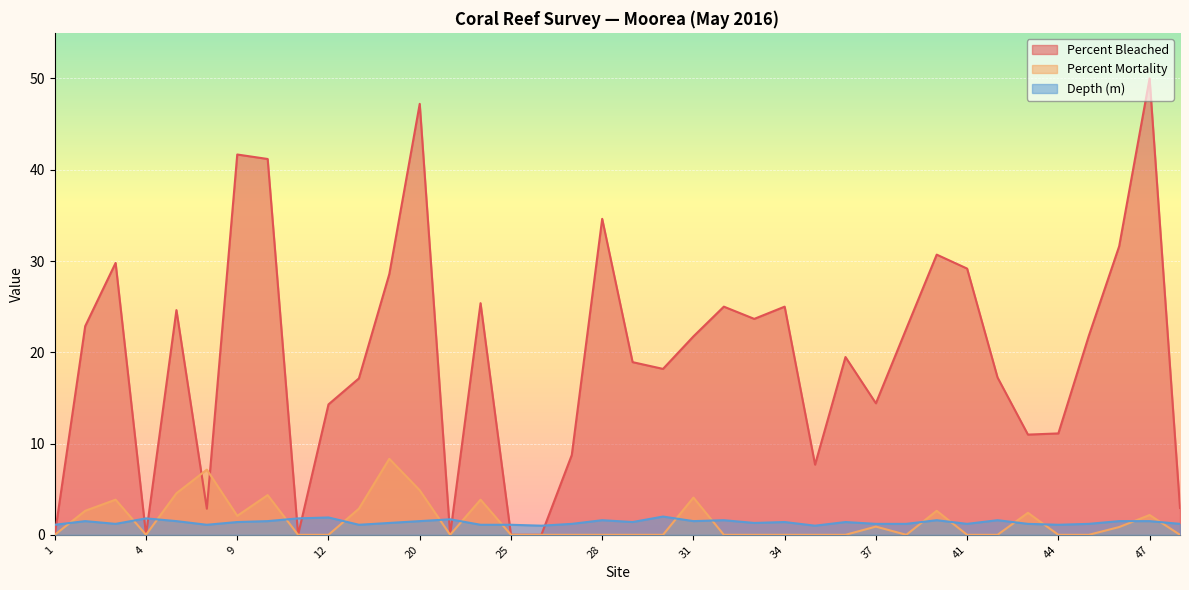

What are all the series names shown in the legend?

Percent Bleached, Percent Mortality, Depth (m)